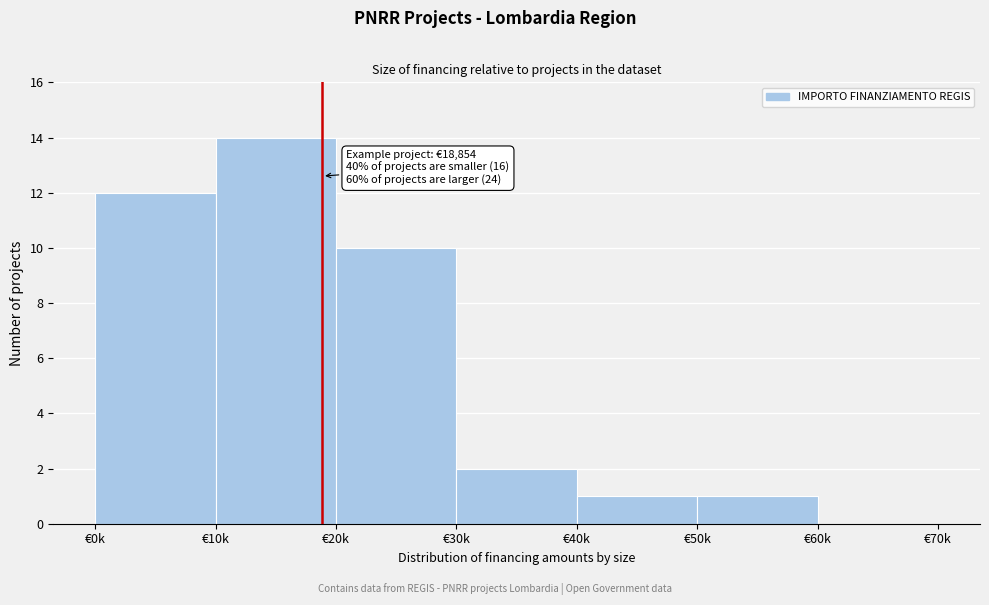

Reading left to right, extract all data points from this chart.

€0k=12	€10k=14	€20k=10	€30k=2	€40k=1	€50k=1	€60k=0